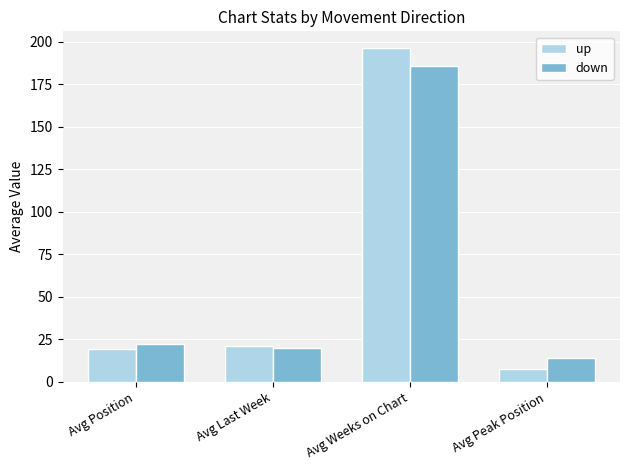

Does the chart contain stacked bars?

No